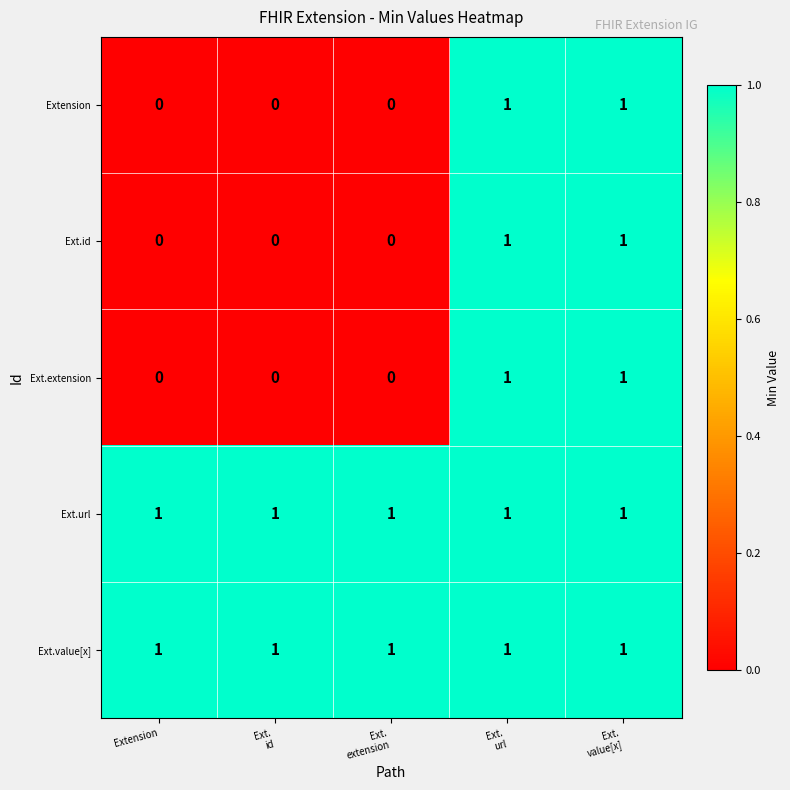

At how many categories does at least one series exceed 0?

5